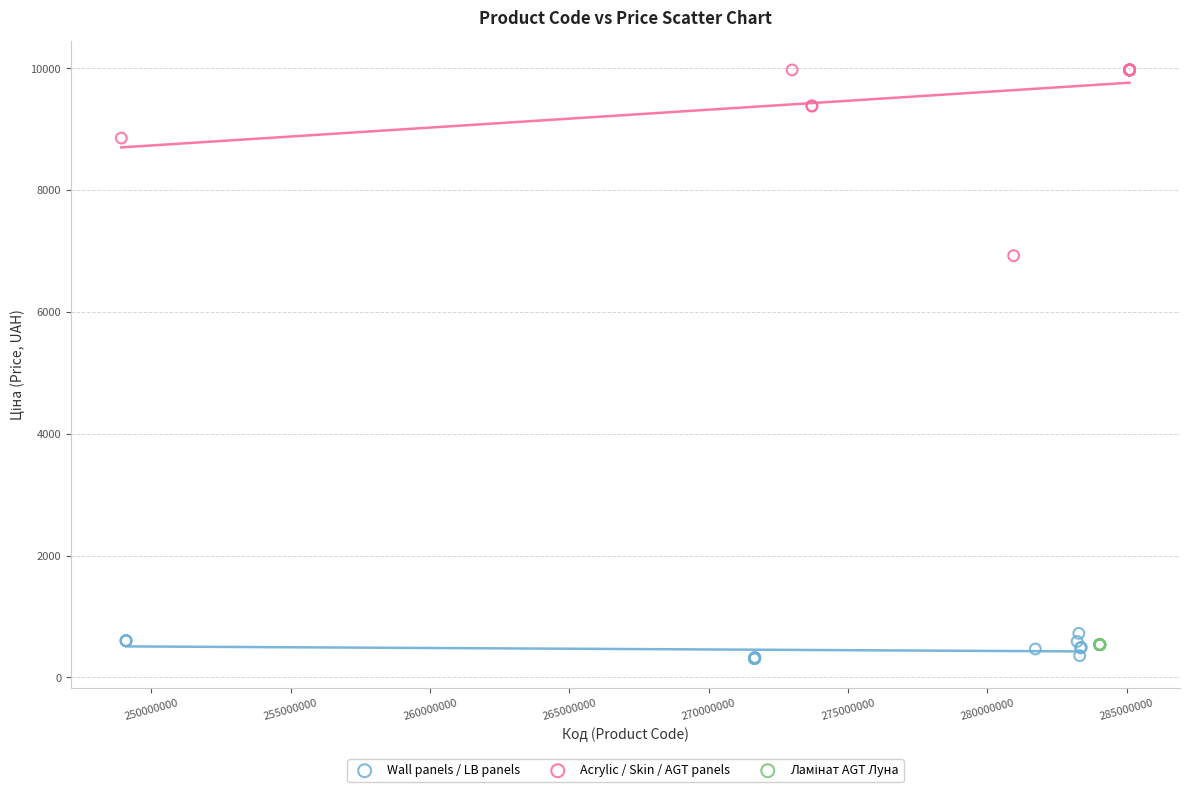

Which series contains the highest Y value?

Acrylic / Skin / AGT panels